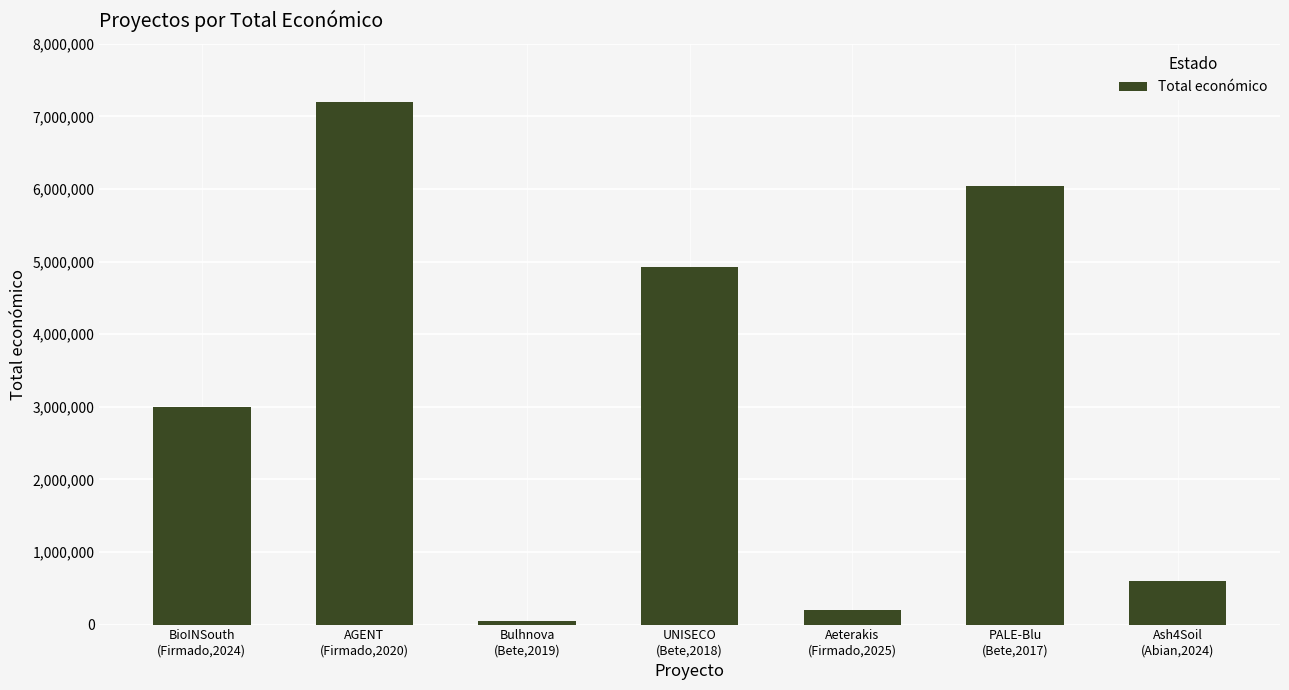

List the labels in order of value, smallest first.

Bulhnova
(Bete,2019), Aeterakis
(Firmado,2025), Ash4Soil
(Abian,2024), BioINSouth
(Firmado,2024), UNISECO
(Bete,2018), PALE-Blu
(Bete,2017), AGENT
(Firmado,2020)